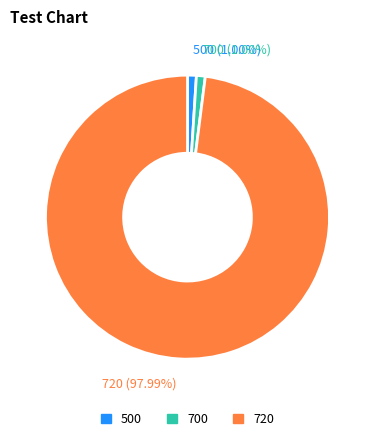

Is it true that 700 is 11% of the pie?

False